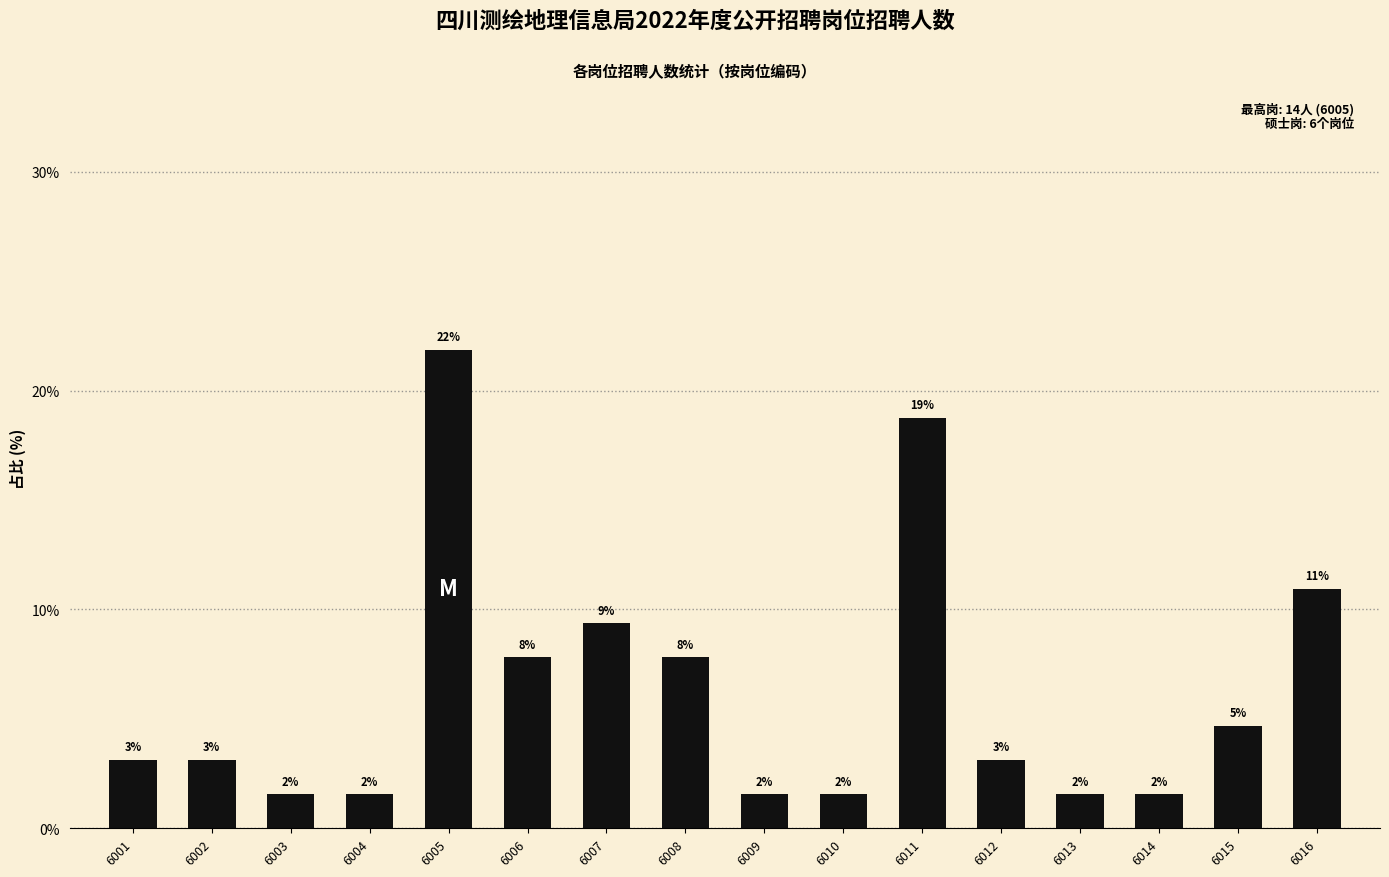

Reading right to left, list all the values displayed in this chart.

6016=10.9	6015=4.7	6014=1.6	6013=1.6	6012=3.1	6011=18.8	6010=1.6	6009=1.6	6008=7.8	6007=9.4	6006=7.8	6005=21.9	6004=1.6	6003=1.6	6002=3.1	6001=3.1